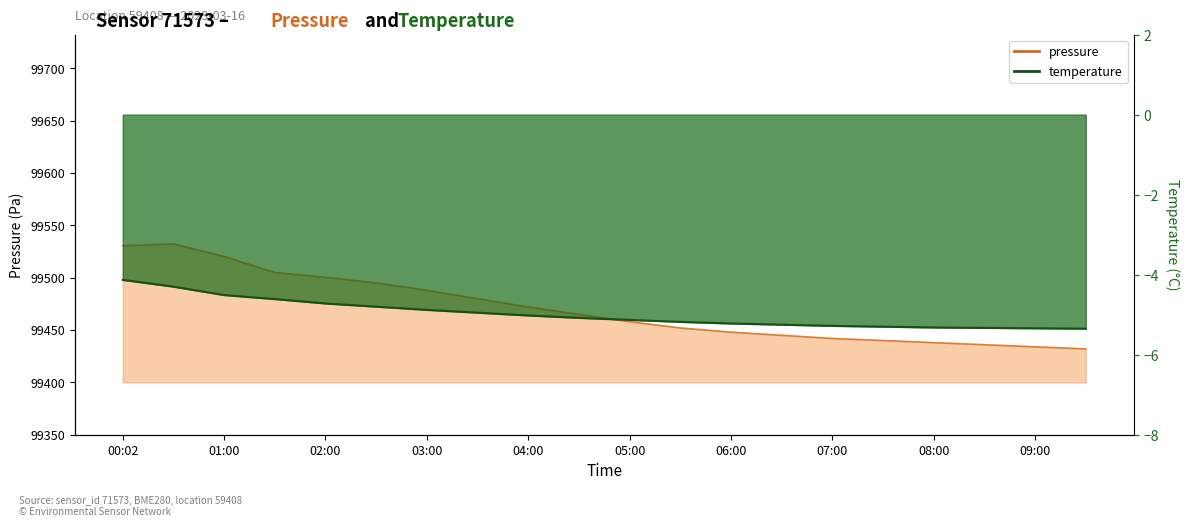

Reading right to left, extract all data points from this chart.

pressure: 09:30=99432.0	09:00=99434.0	08:30=99436.0	08:00=99438.0	07:30=99440.0	07:00=99442.0	06:30=99445.0	06:00=99448.0	05:30=99452.0	05:00=99458.0	04:30=99465.0	04:00=99472.0	03:30=99480.0	03:00=99488.0	02:30=99495.0	02:00=99500.4	01:30=99504.9	01:00=99520.3	00:30=99532.3	00:02=99530.6
temperature: 09:30=-5.3	09:00=-5.3	08:30=-5.3	08:00=-5.3	07:30=-5.3	07:00=-5.3	06:30=-5.2	06:00=-5.2	05:30=-5.2	05:00=-5.1	04:30=-5.1	04:00=-5.0	03:30=-5.0	03:00=-4.9	02:30=-4.8	02:00=-4.7	01:30=-4.6	01:00=-4.5	00:30=-4.3	00:02=-4.1